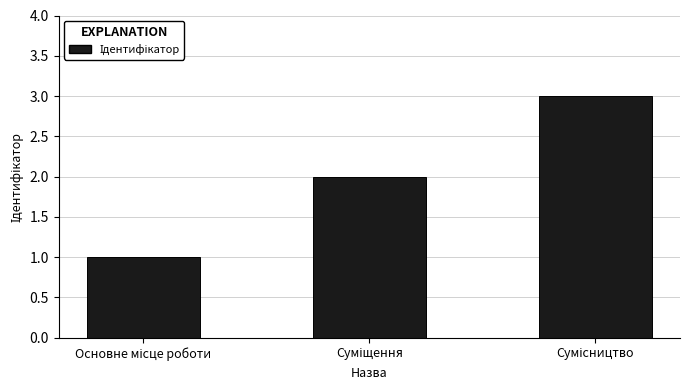

What is the sum of all values?

6